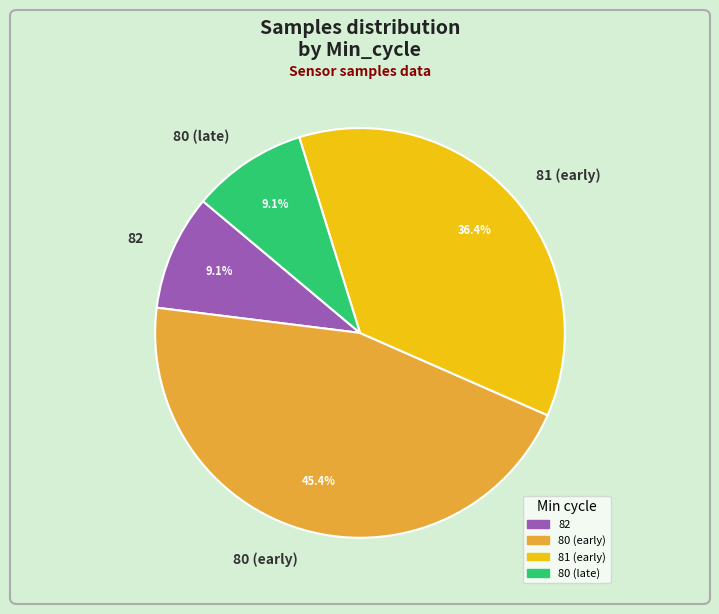

Combined, what portion of the pie is 81 (early) and 82?

45.5%